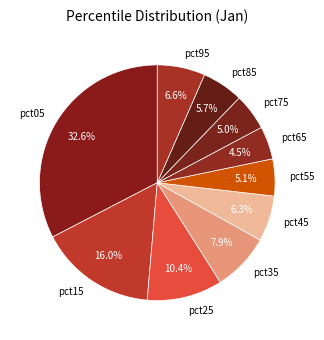

Which has a higher value, pct35 or pct45?

pct35